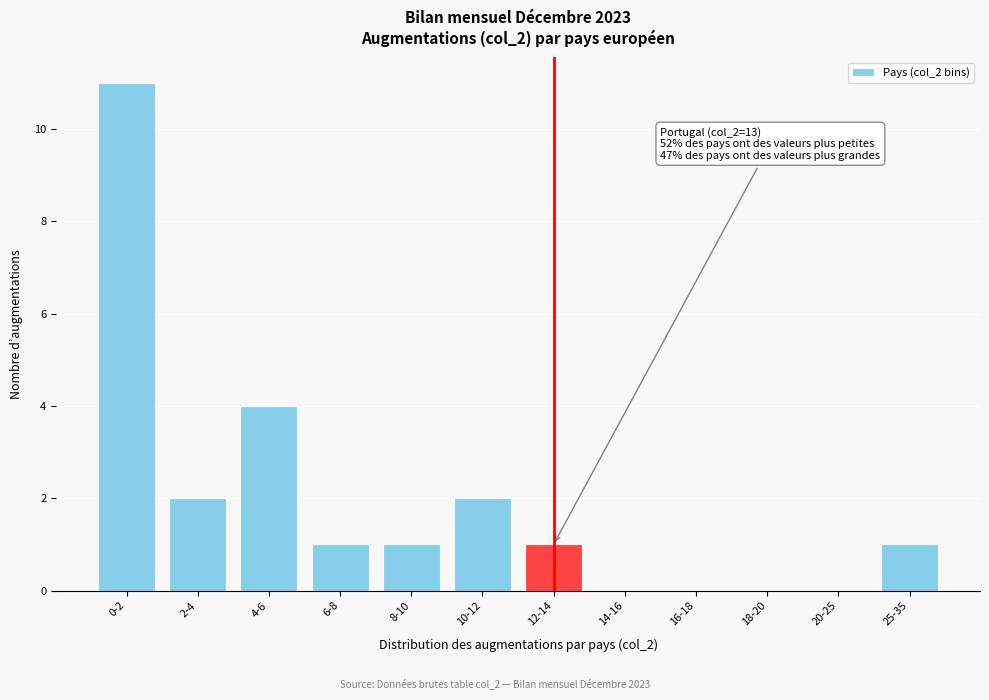

Reading left to right, extract all data points from this chart.

0-2=11	2-4=2	4-6=4	6-8=1	8-10=1	10-12=2	12-14=1	14-16=0	16-18=0	18-20=0	20-25=0	25-35=1